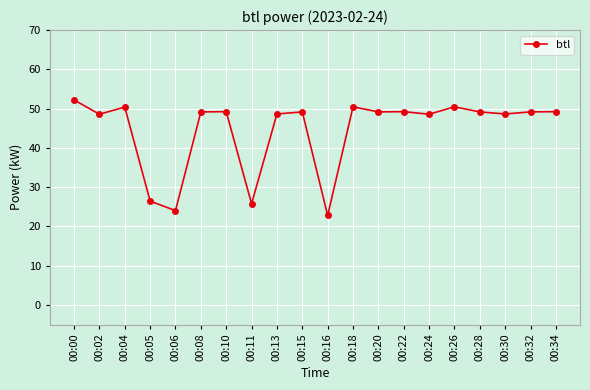

What is the average value?

44.5